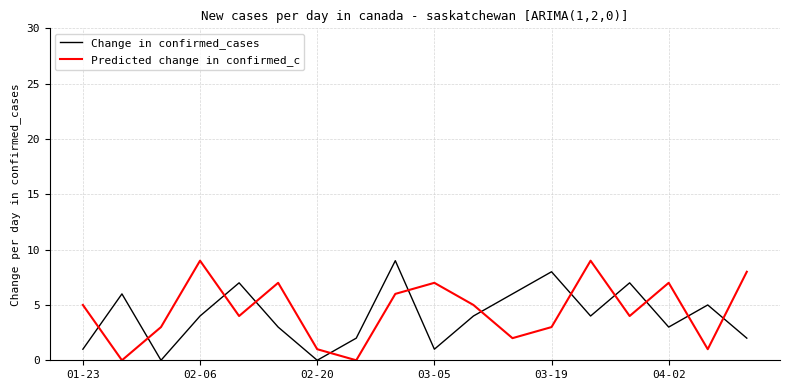

True or false: Predicted change in confirmed_c and Change in confirmed_cases intersect in this chart.

True